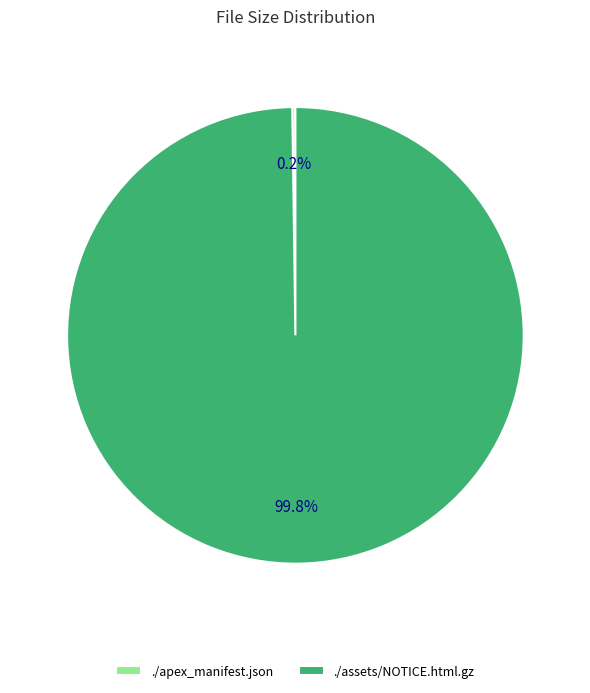

Which slice is the largest?

./assets/NOTICE.html.gz